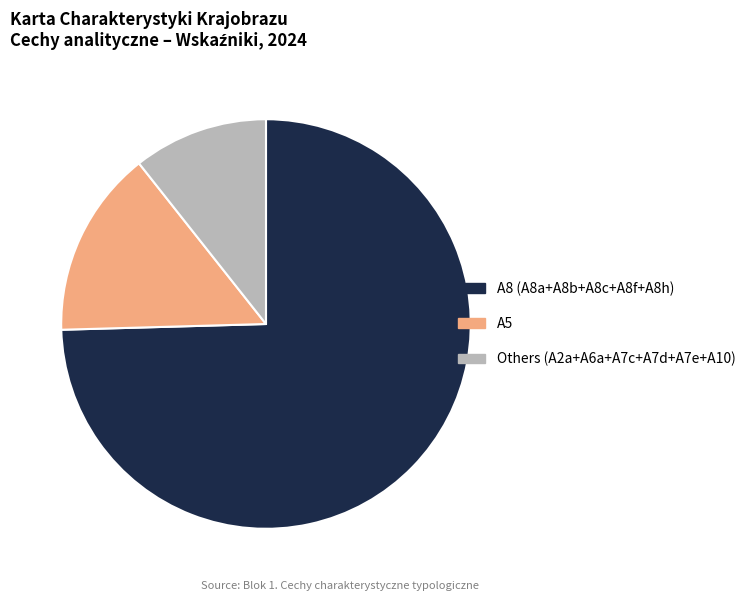

Which category has the biggest portion of the pie?

A8 (A8a+A8b+A8c+A8f+A8h)